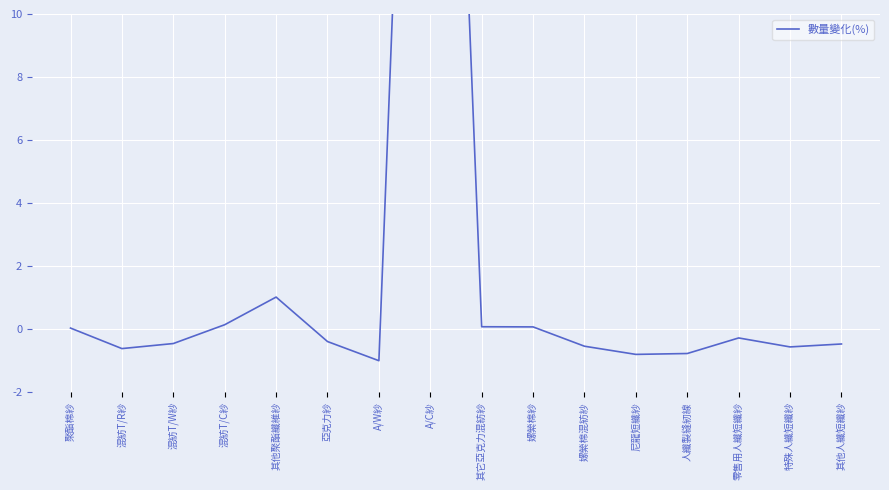

What is the change in value from 混紡T/W紗 to 混紡T/C紗?

+0.6